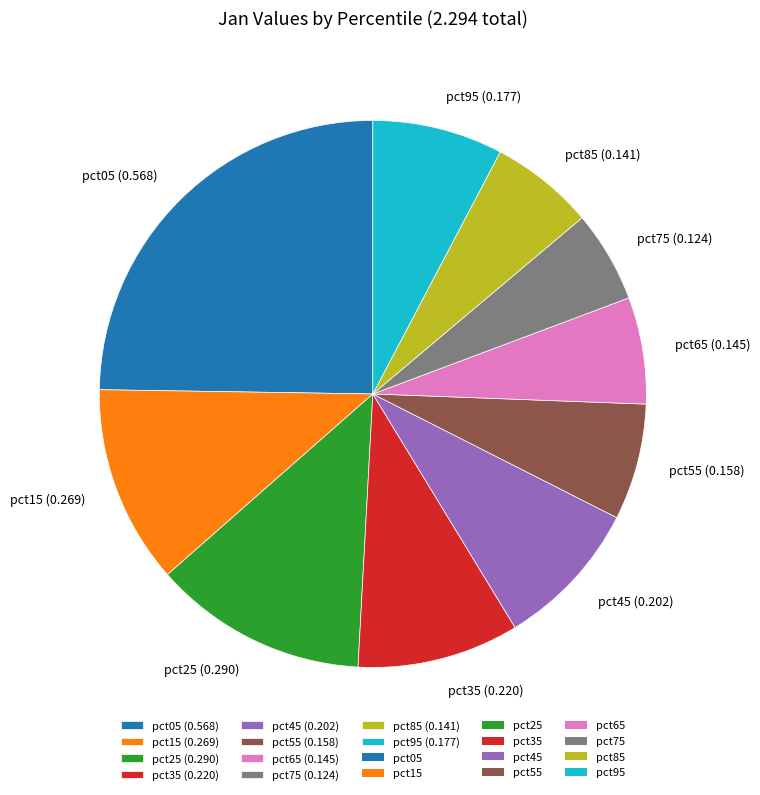

What is the smallest slice in the pie chart?

pct75